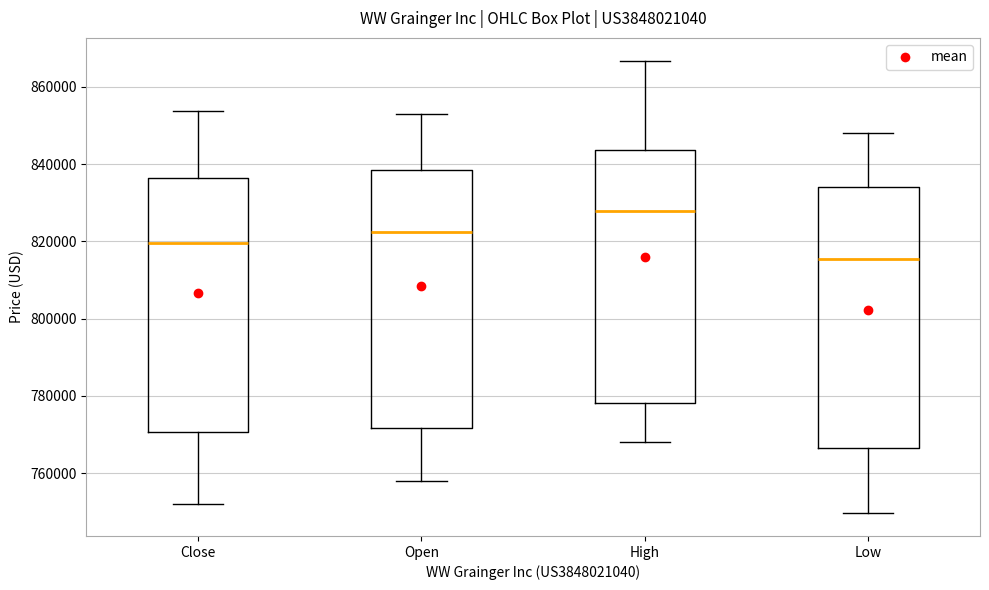

Reading left to right, read every box against the y-axis: the position of its median line, the range the box covers, and the ends of its whiskers. The values are not printed on the chart, so give them approximately, as read against the axis.

Close: median 820000, box 770000 to 836000, whiskers 752000 to 854000
Open: median 822000, box 772000 to 838000, whiskers 758000 to 854000
High: median 828000, box 778000 to 844000, whiskers 768000 to 866000
Low: median 816000, box 766000 to 834000, whiskers 750000 to 848000